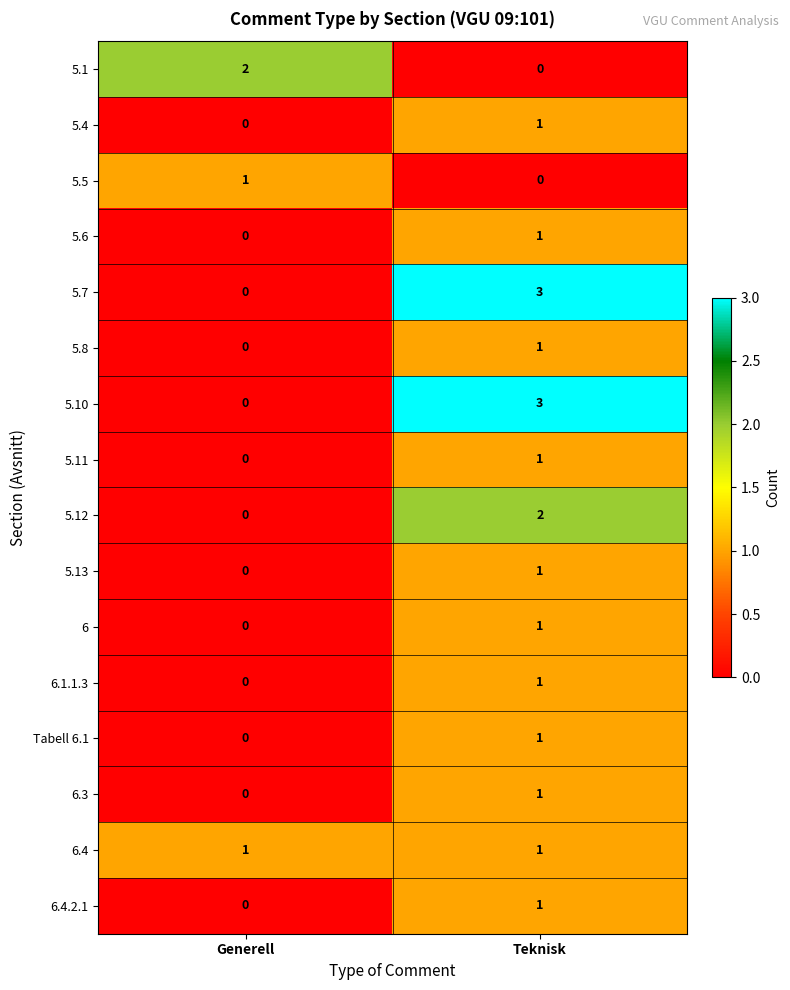

What is the maximum value shown in the chart?

3